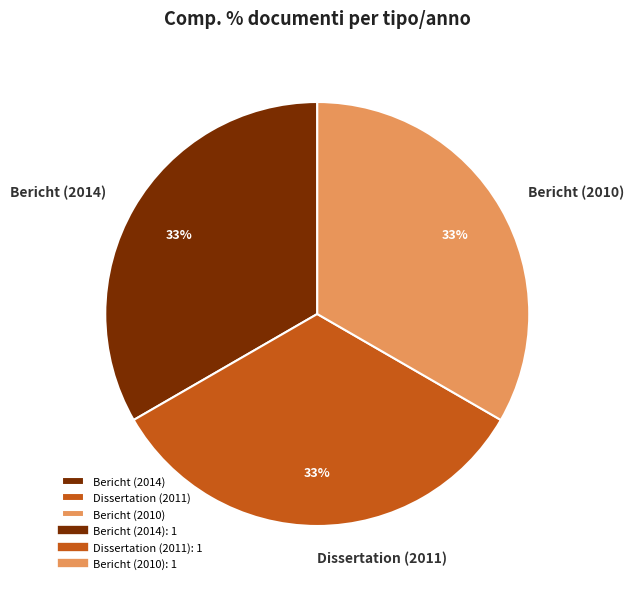

Is there a majority slice in this chart?

No